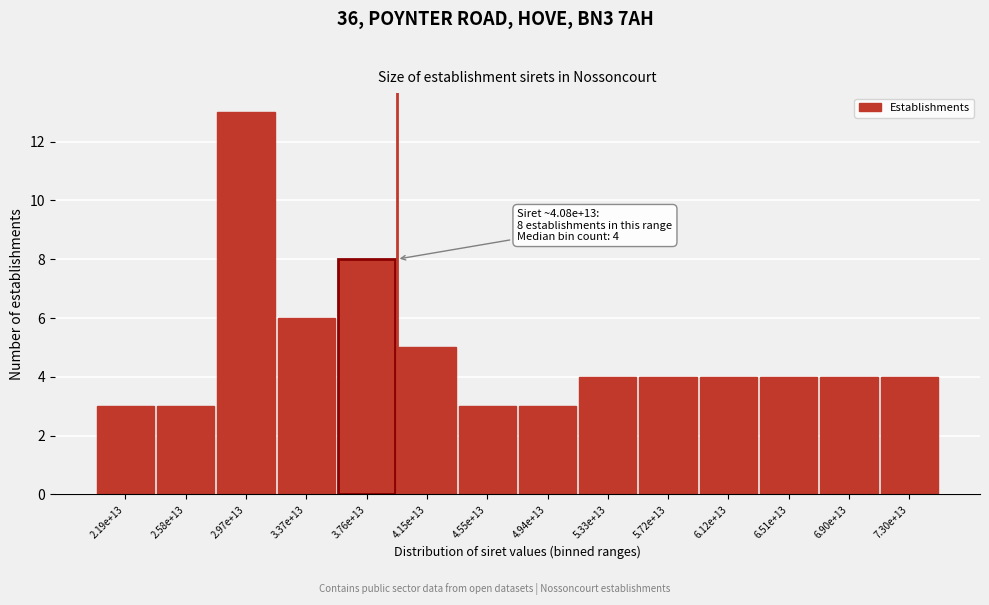

Reading left to right, list all the values displayed in this chart.

3	3	13	6	8	5	3	3	4	4	4	4	4	4